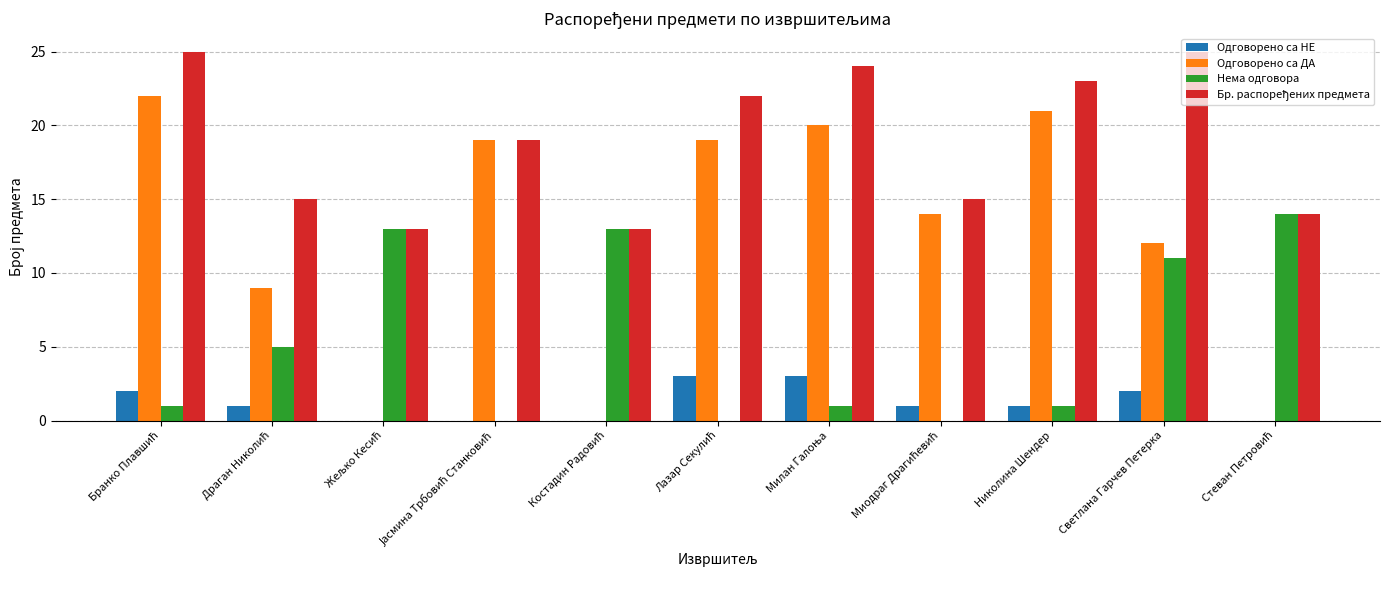

What is the sum of all Одговорено са НЕ values?

13